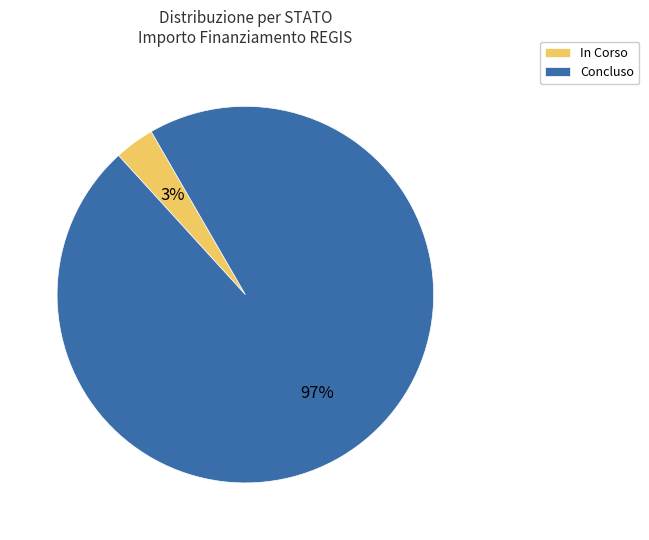

What percentage is the In Corso slice, to the nearest percent?

3%